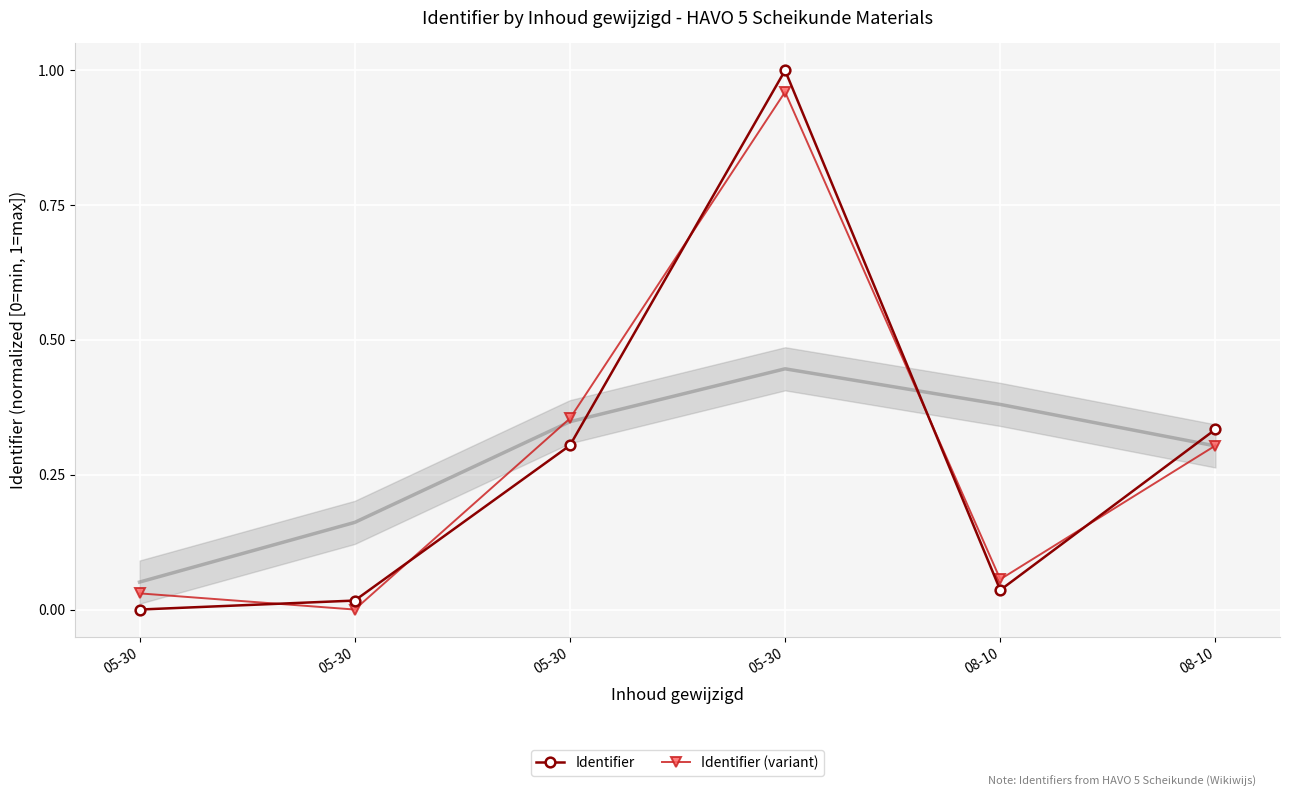

How many times do Identifier and Identifier (variant) cross each other?

5